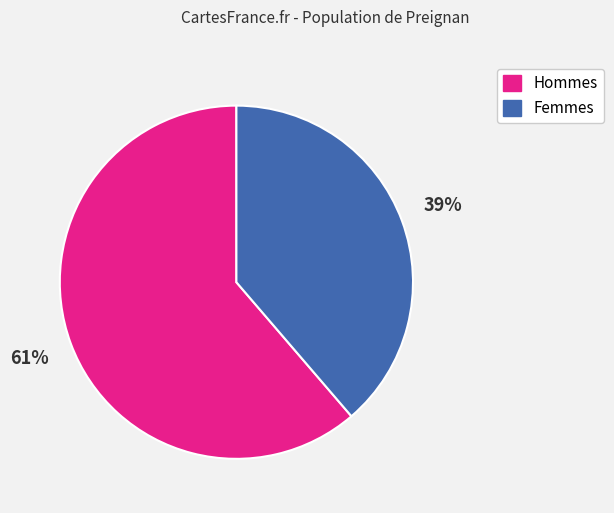

What percentage is the Femmes slice, to the nearest percent?

39%